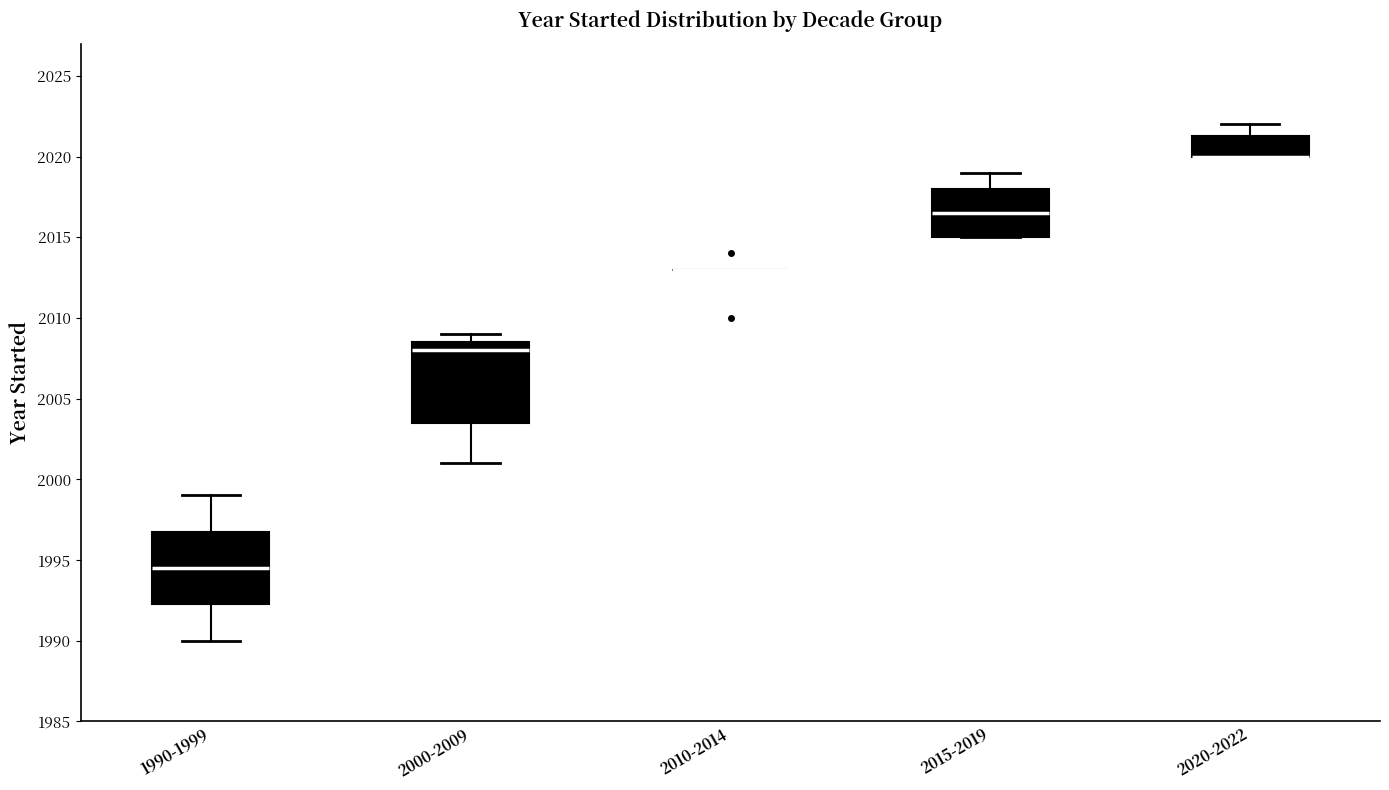

Reading left to right, read every box against the y-axis: the position of its median line, the range the box covers, and the ends of its whiskers. The values are not printed on the chart, so give them approximately, as read against the axis.

1990-1999: median 1994.5, box 1992.5 to 1997.0, whiskers 1990.0 to 1999.0
2000-2009: median 2008.0, box 2003.5 to 2008.5, whiskers 2001.0 to 2009.0
2010-2014: box collapsed to a line at 2013.0, whiskers 2013.0 to 2013.0
2015-2019: median 2016.5, box 2015.0 to 2018.0, whiskers 2015.0 to 2019.0
2020-2022: median 2020.0 (drawn on the box's lower edge), box 2020.0 to 2021.5, whiskers 2020.0 to 2022.0